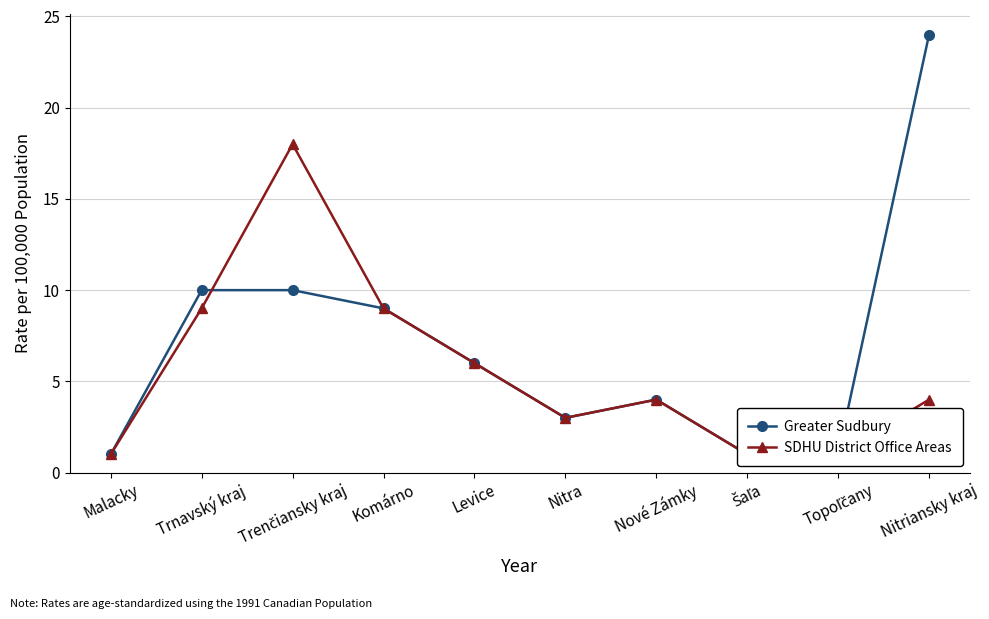

Which has a higher value, Trenčiansky kraj or Nitriansky kraj?

Nitriansky kraj